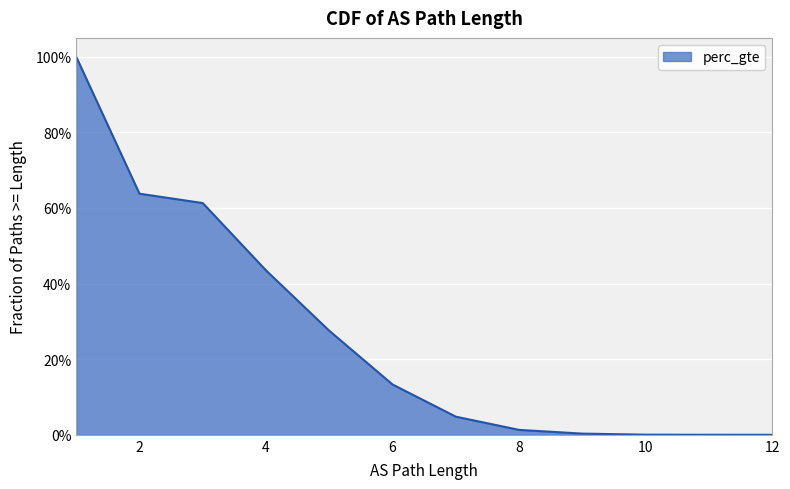

Which label corresponds to the smallest value in the chart?

12